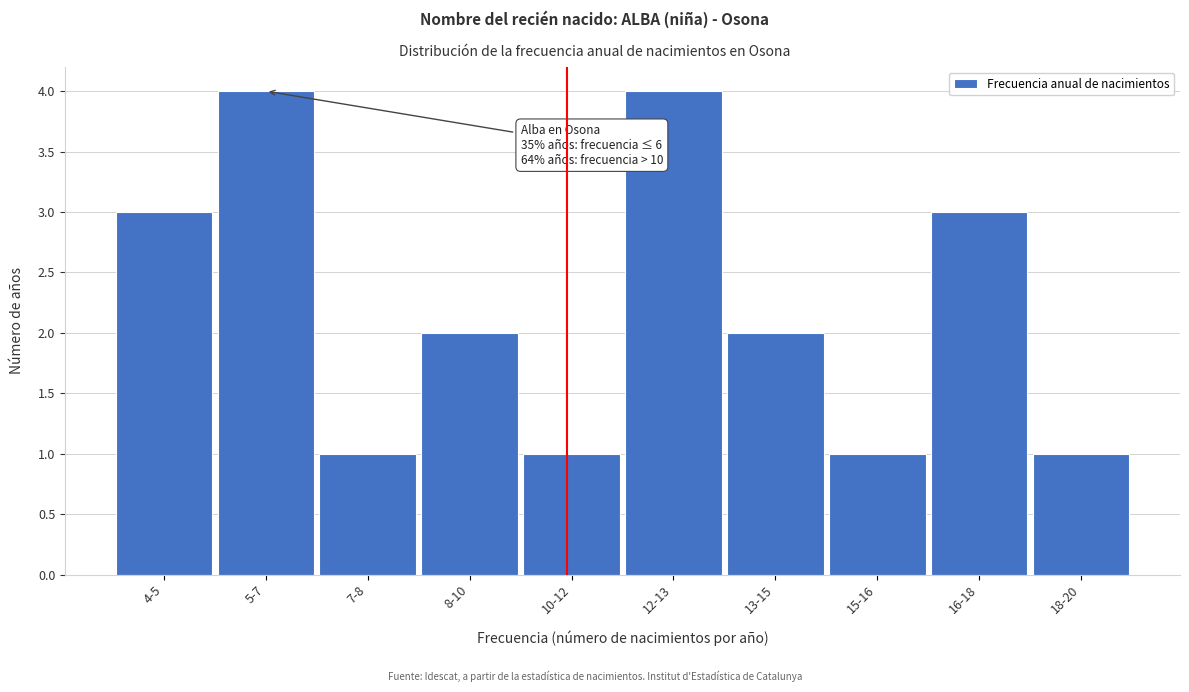

Reading right to left, what are all the values shown in this chart?

18-20=1	16-18=3	15-16=1	13-15=2	12-13=4	10-12=1	8-10=2	7-8=1	5-7=4	4-5=3